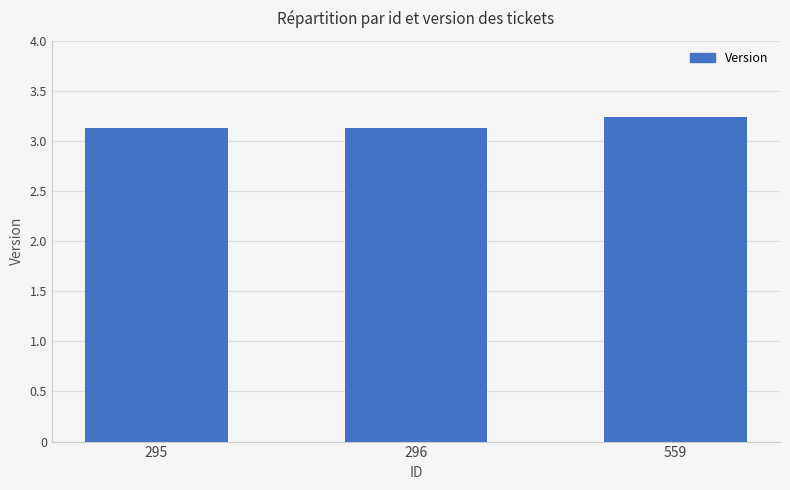

Is it true that the value at 559 is 2.0?

False